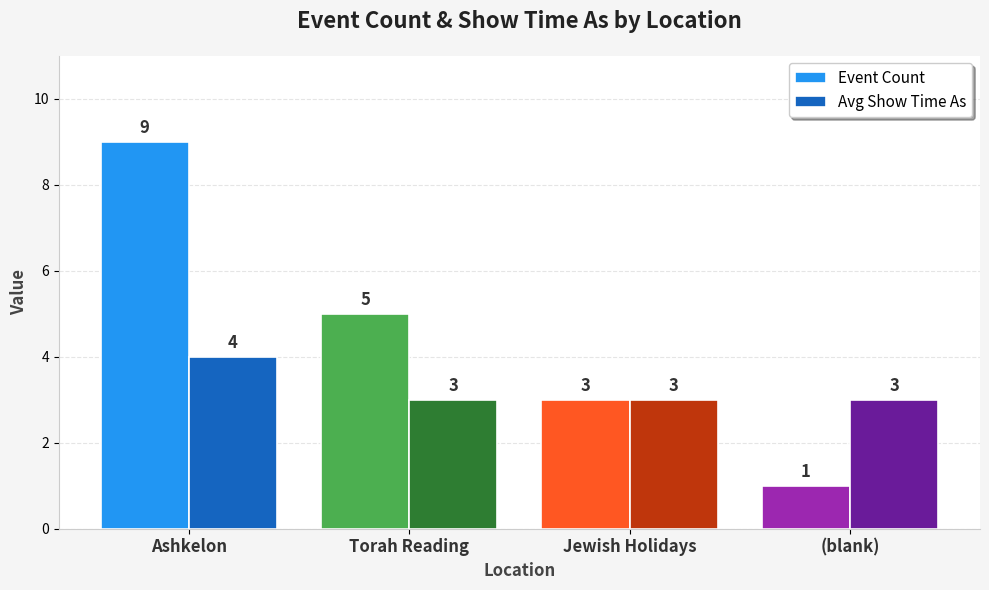

What is the smallest value displayed?

1